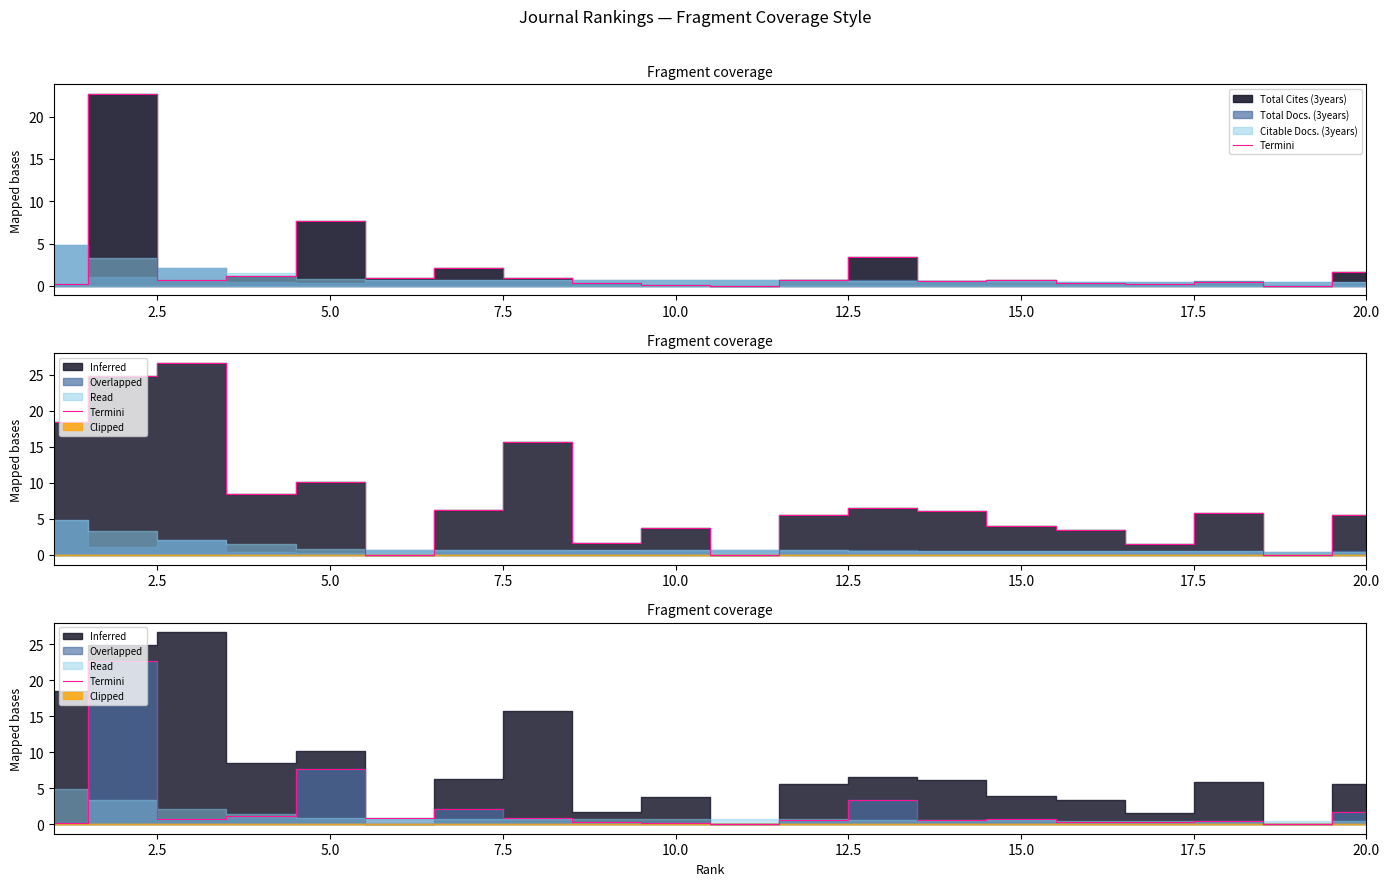

True or false: the data shows 0.6 at 17.5.

False